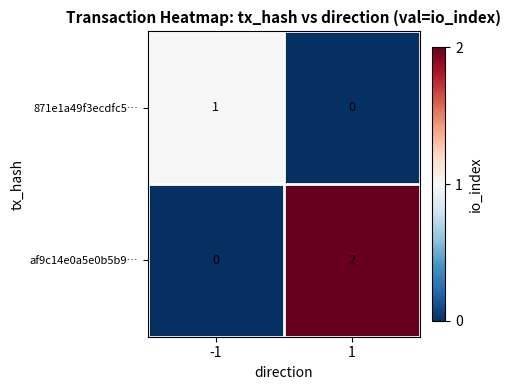

Reading left to right, transcribe all the data shown in this chart.

871e1a49f3ecdfc5…: -1=1	1=0
af9c14e0a5e0b5b9…: -1=0	1=2